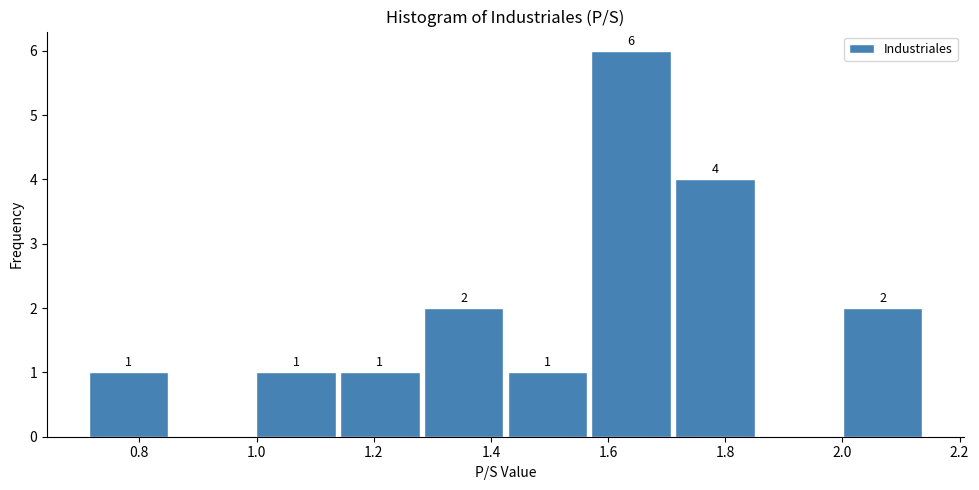

Over which range of the x-axis is the bar tallest?

1.56 to 1.72